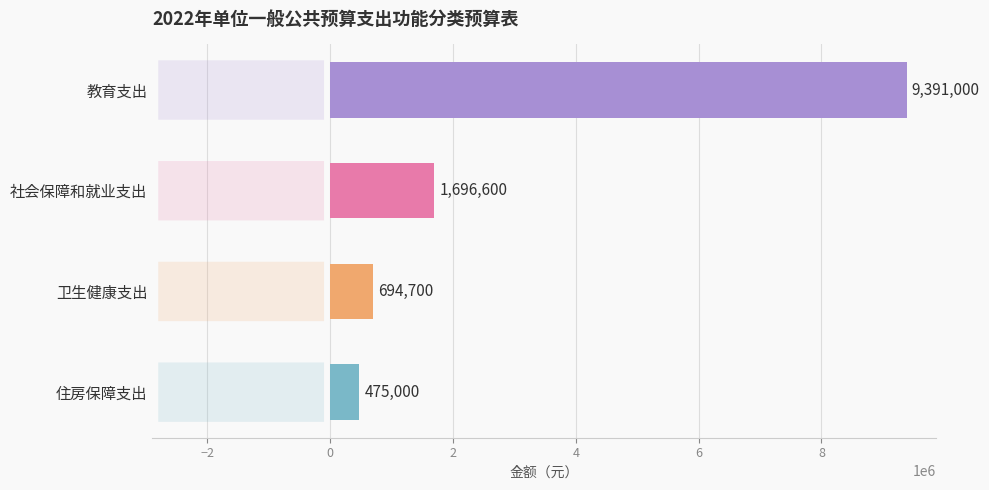

List the labels in order of value, largest first.

教育支出, 社会保障和就业支出, 卫生健康支出, 住房保障支出